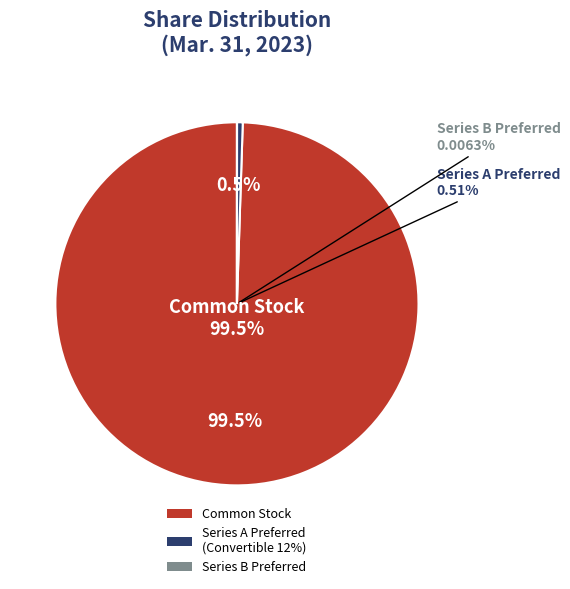

Which slice is the largest?

Common stock, shares outstanding